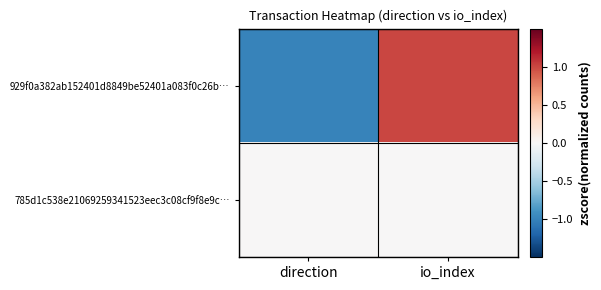

Reading left to right, extract all data points from this chart.

929f0a382ab152401d8849be52401a083f0c26b…: direction=-1	io_index=1
785d1c538e21069259341523eec3c08cf9f8e9c…: direction=0	io_index=0